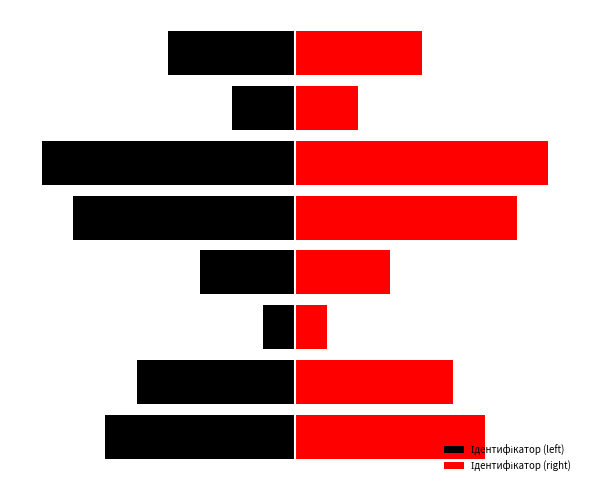

How many distinct data groups are displayed?

2